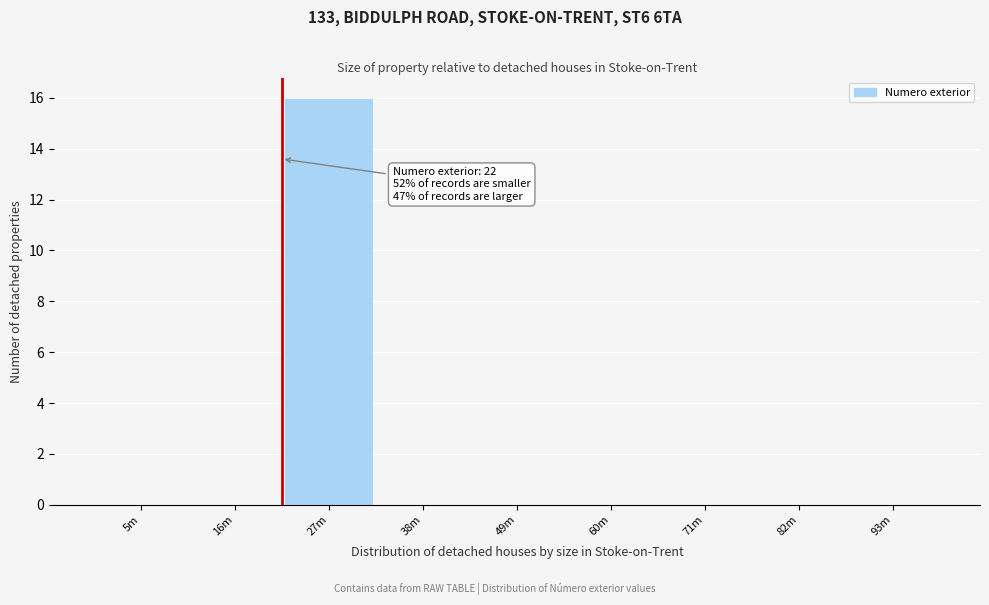

Reading left to right, what are all the values shown in this chart?

5m=0	16m=0	27m=16	38m=0	49m=0	60m=0	71m=0	82m=0	93m=0